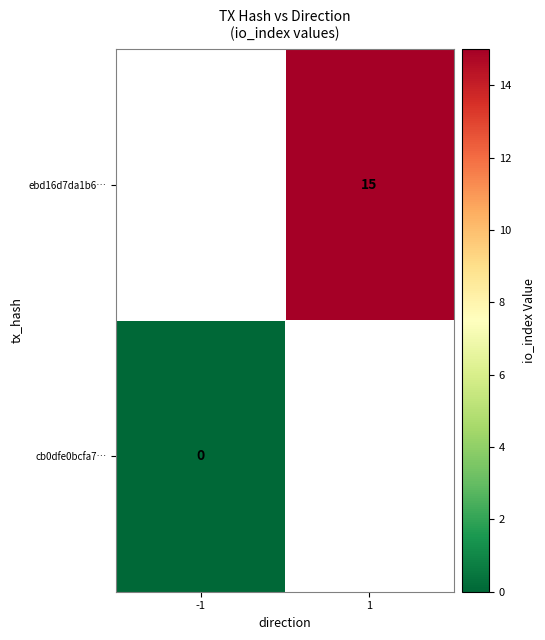

Is it true that ebd16d7da1b6… equals 15 at 1?

True